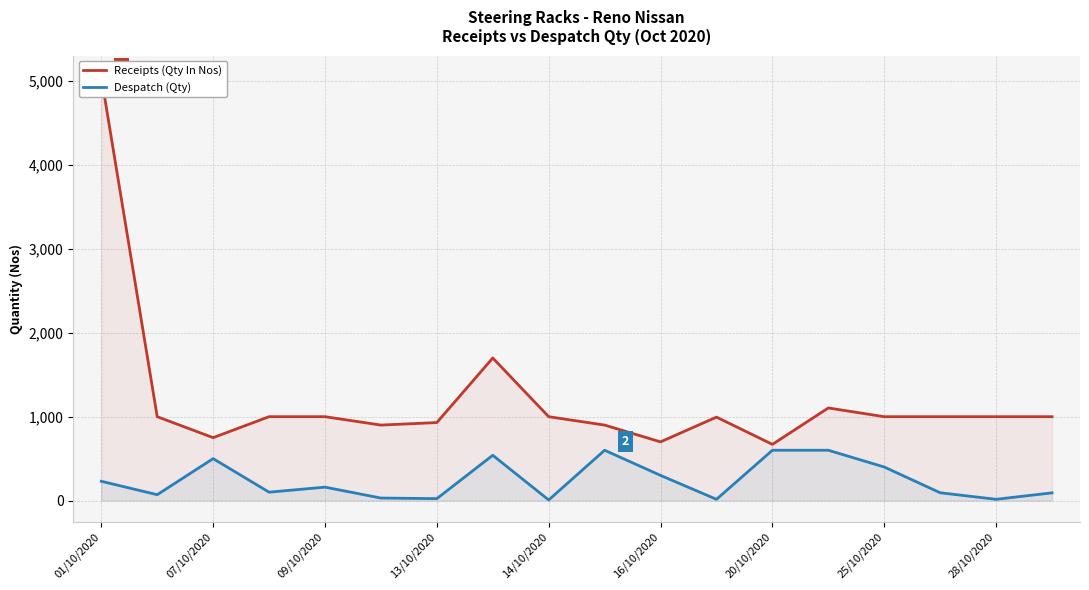

Between 25/10/2020 and 16, which series saw the biggest shift?

Receipts (Qty In Nos)